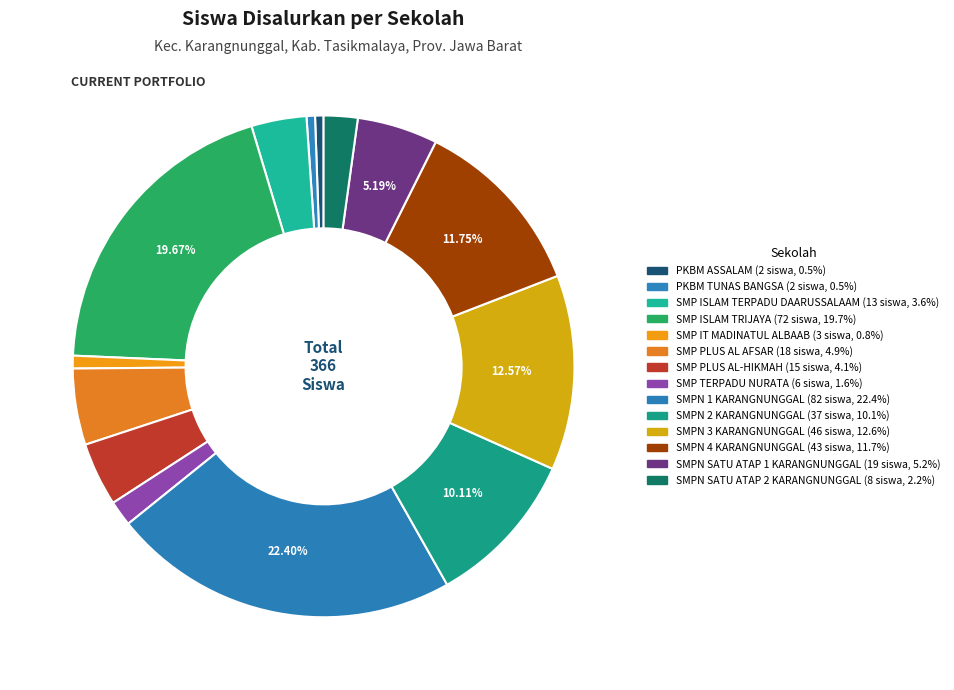

Is it true that SMP ISLAM TERPADU DAARUSSALAAM is 4% of the pie?

True